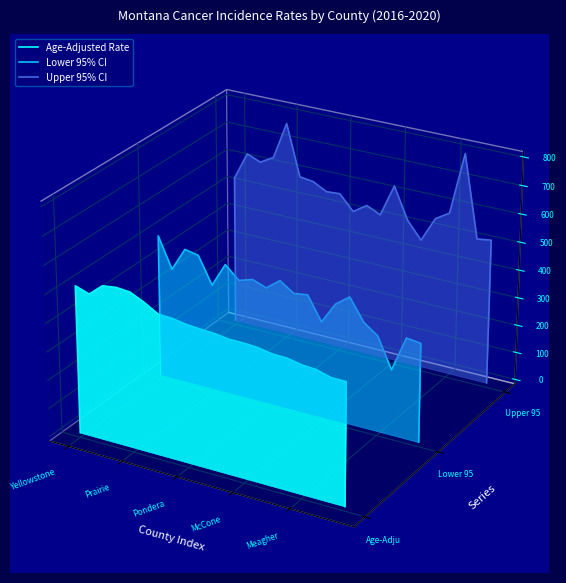

What are all the series names shown in the legend?

Age-Adjusted Rate, Lower 95% CI, Upper 95% CI